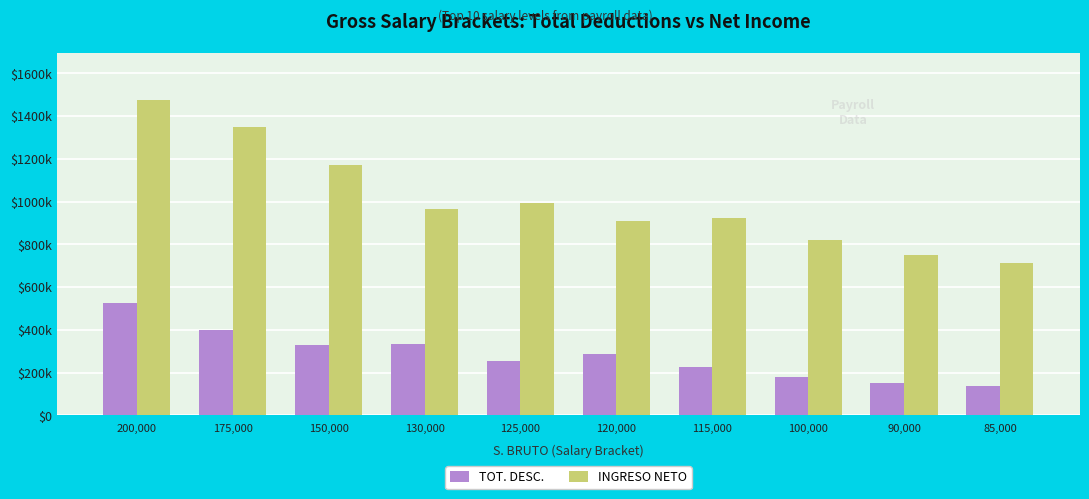

What are all the series names shown in the legend?

TOT. DESC., INGRESO NETO